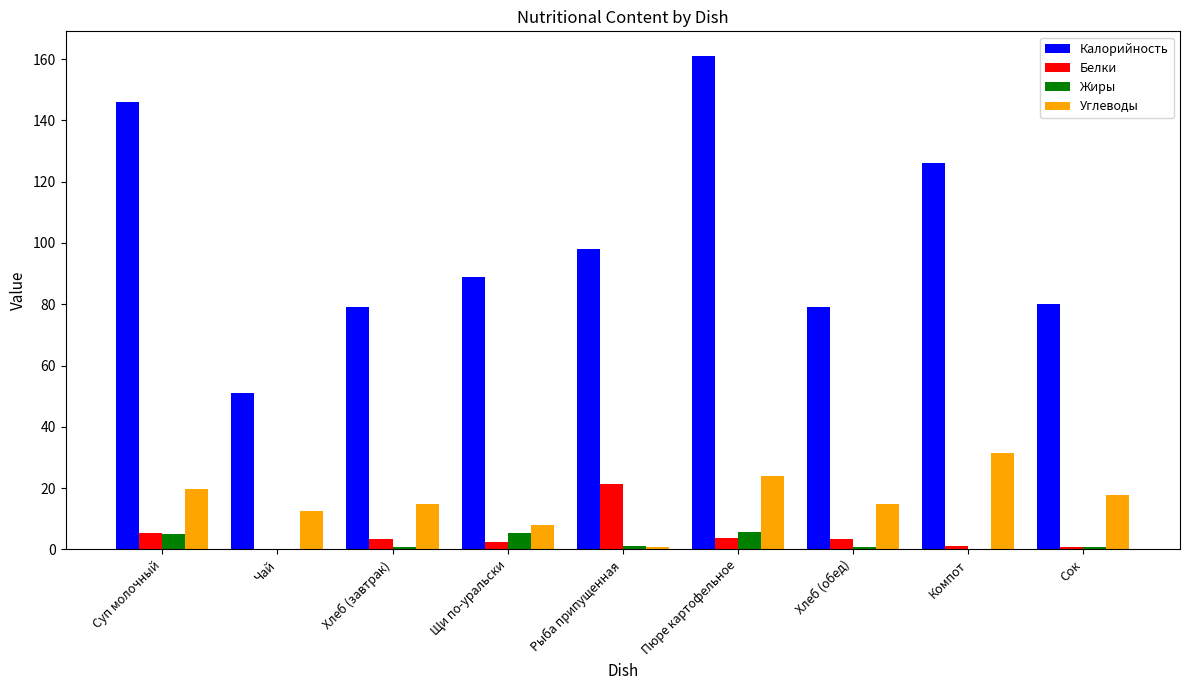

Which series has the widest spread of values?

Калорийность